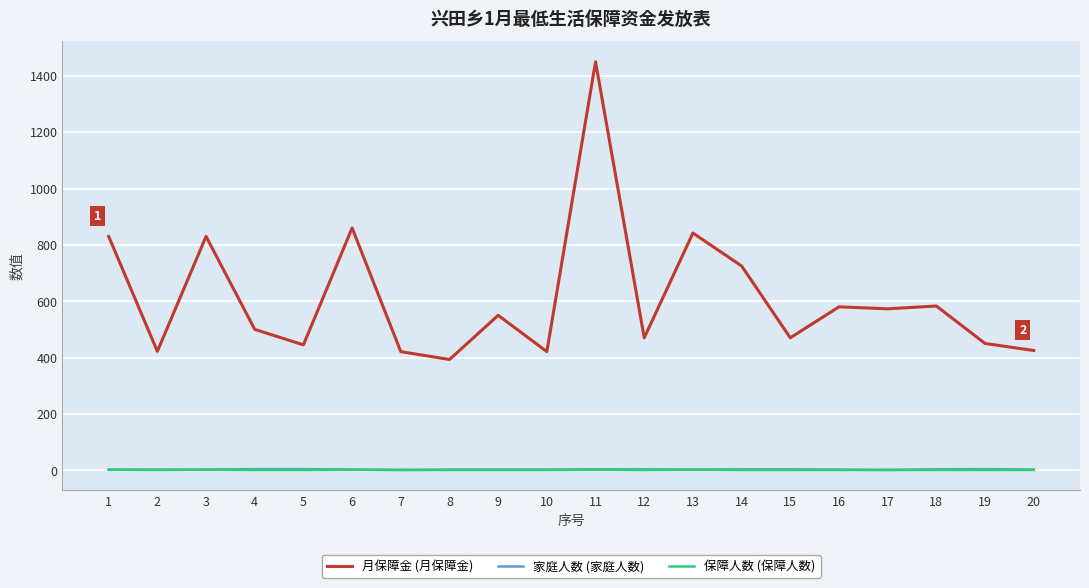

True or false: 保障人数 (保障人数) and 月保障金 (月保障金) cross at least once.

False